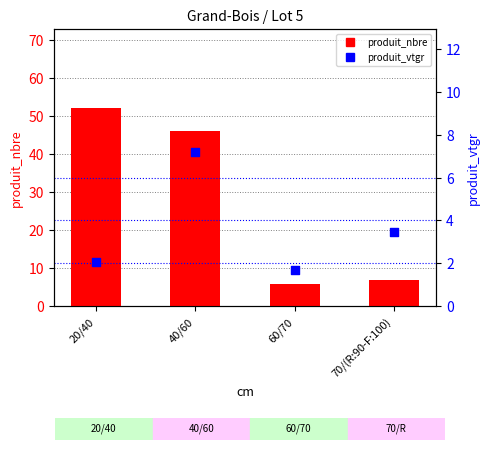

Which series has the widest spread of Y values?

produit_nbre